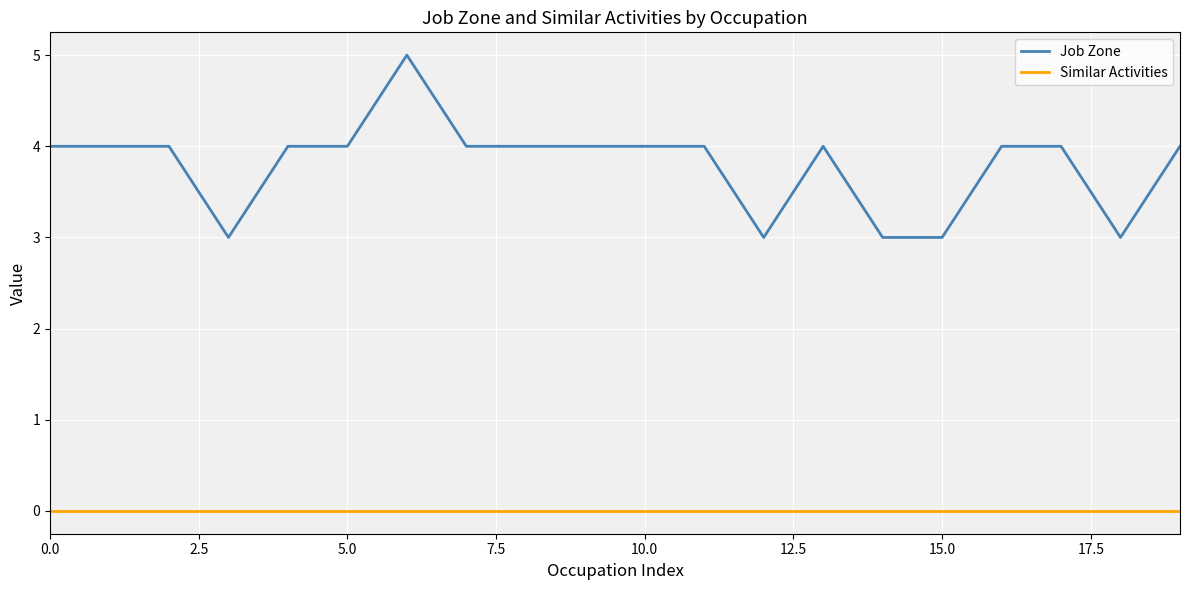

Rank the series by their maximum value, from highest to lowest.

Job Zone, Similar Activities